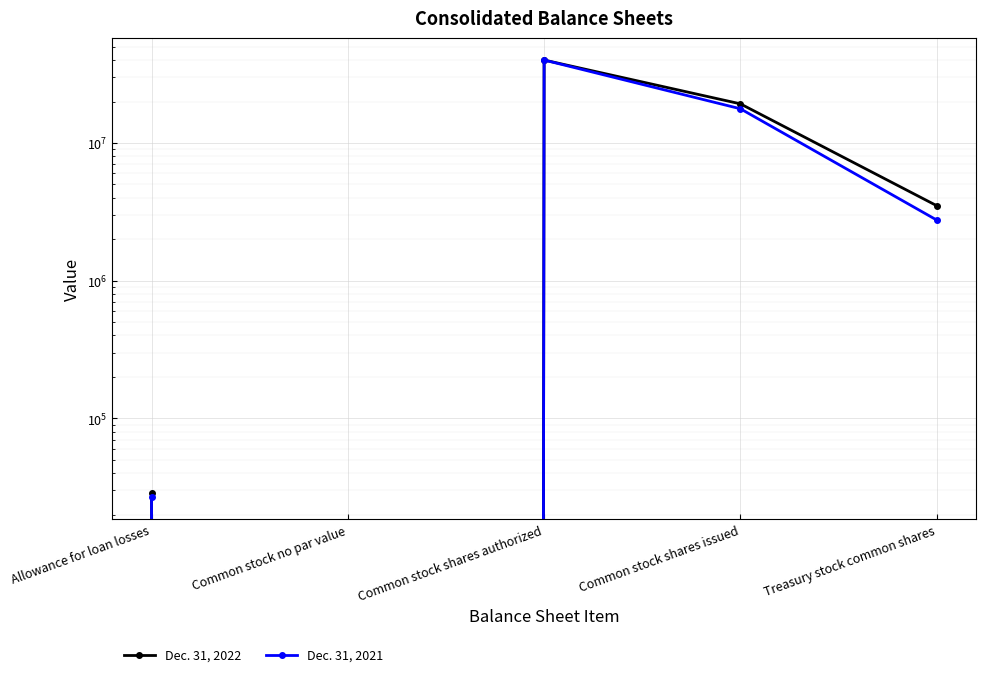

Reading left to right, extract all data points from this chart.

Dec. 31, 2022: 28511	0	40000000	19231061	3502827
Dec. 31, 2021: 26641	0	40000000	17709584	2755384